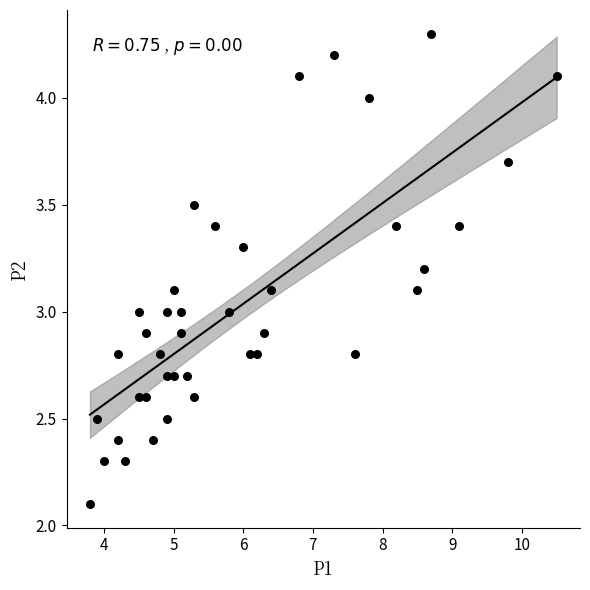

What is the range of X values (max minus min)?

6.7